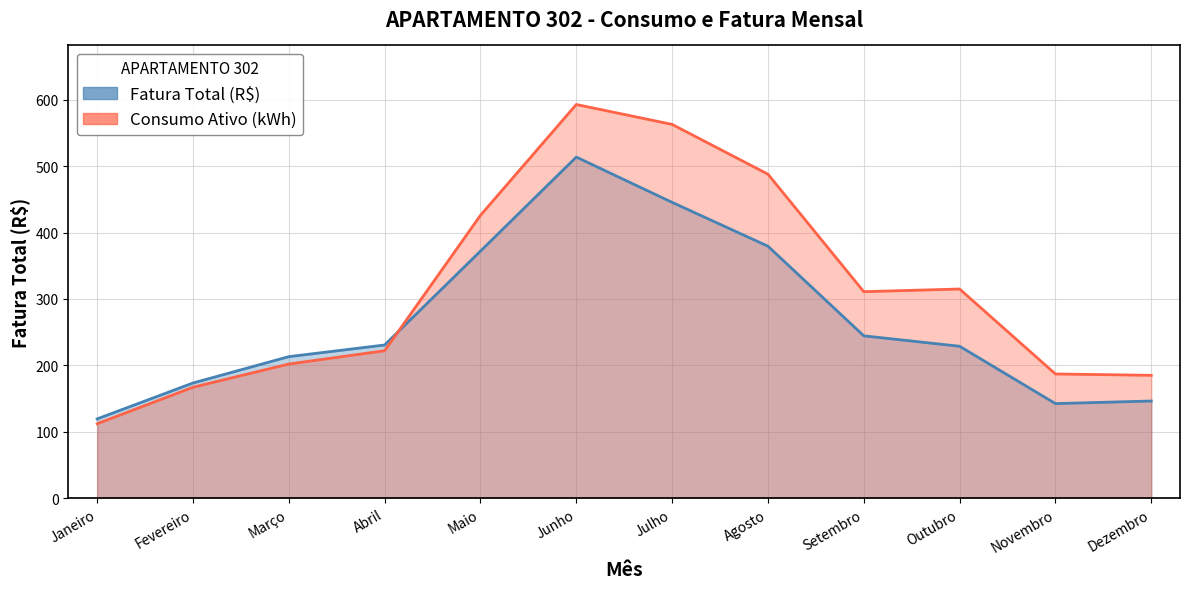

Does the chart display data point markers on the line(s)?

No